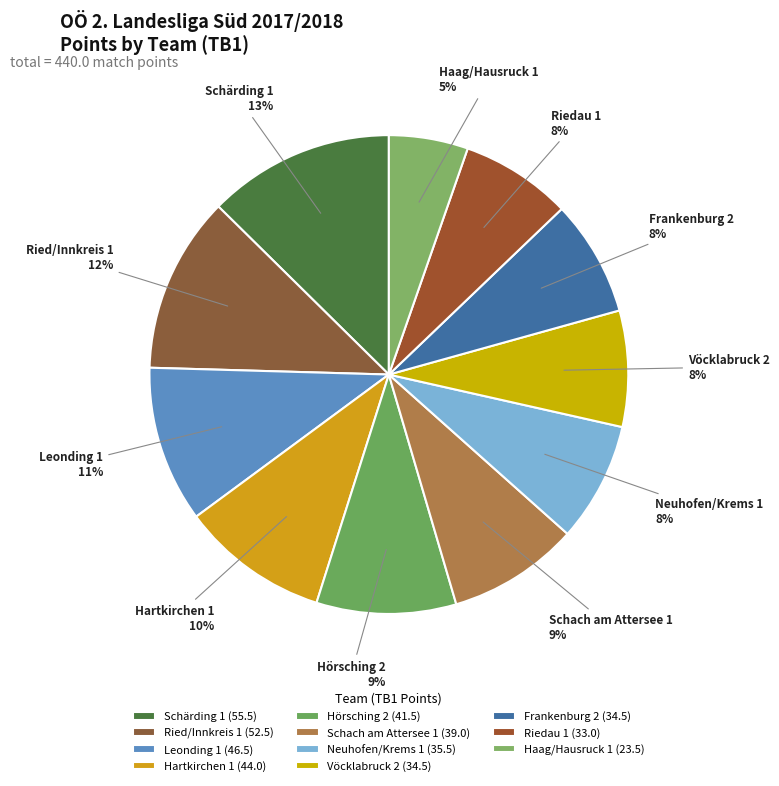

To the nearest percent, what is the combined percentage of Hartkirchen 1 and Hörsching 2?

19%